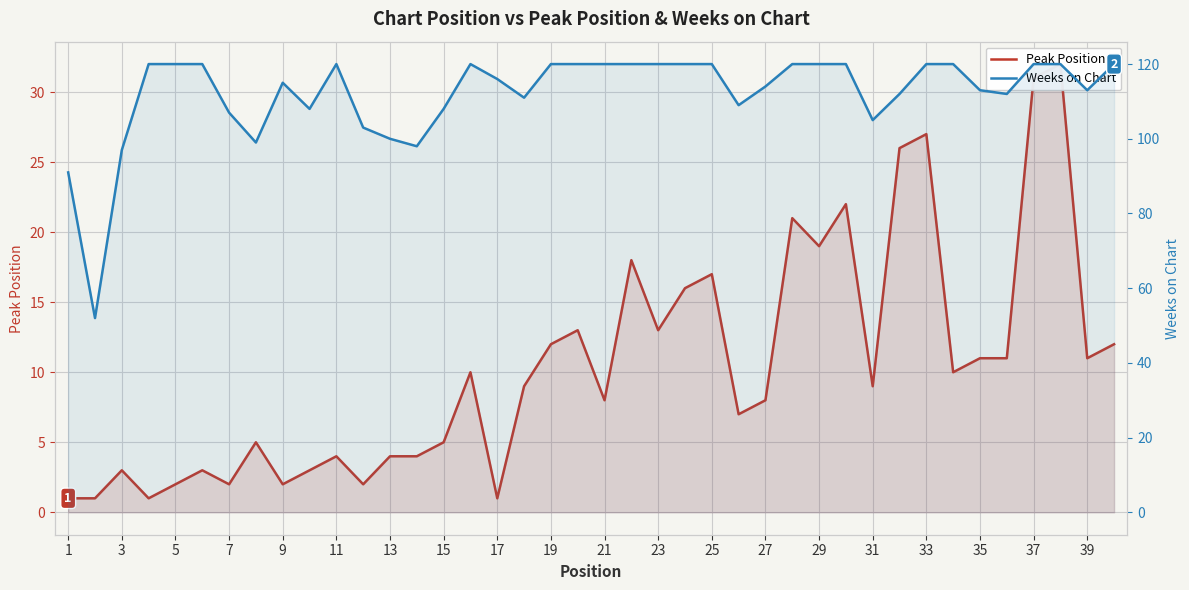

What is the difference between the highest and lowest values at 11?

117